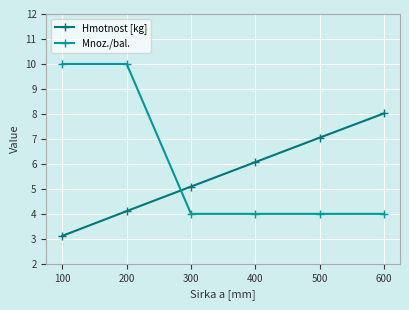

What is the lowest value of the Hmotnost [kg] series?

3.1